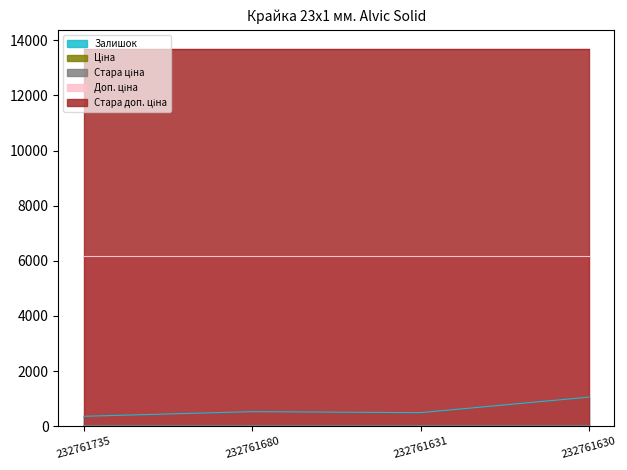

True or false: Ціна has a value of 27.4 at 232761680.

True